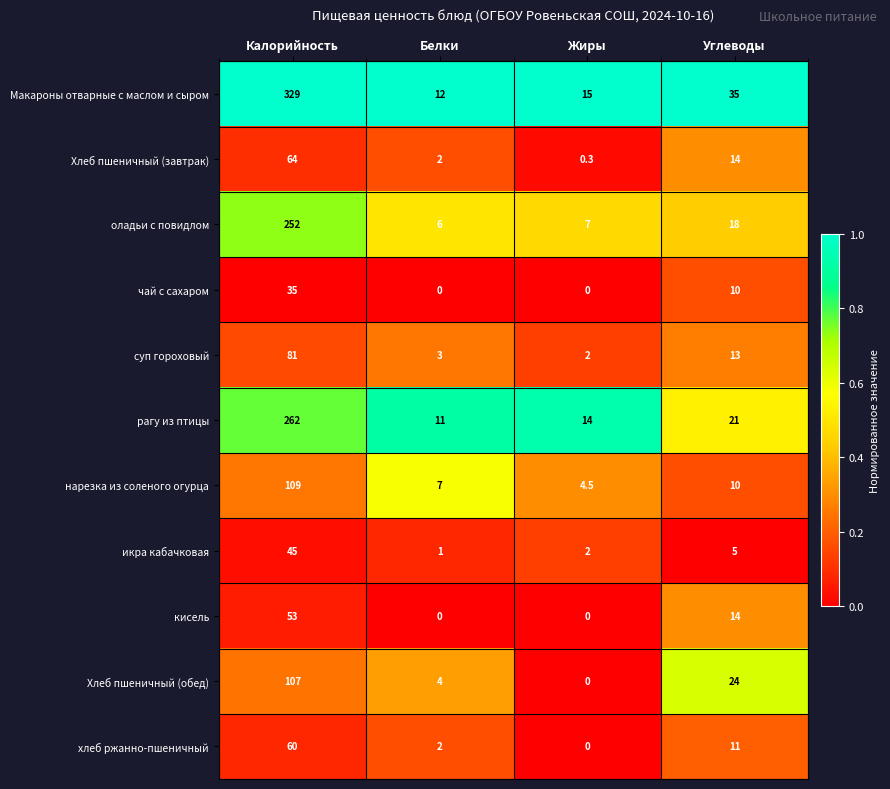

Which category has the highest value across all series?

Калорийность